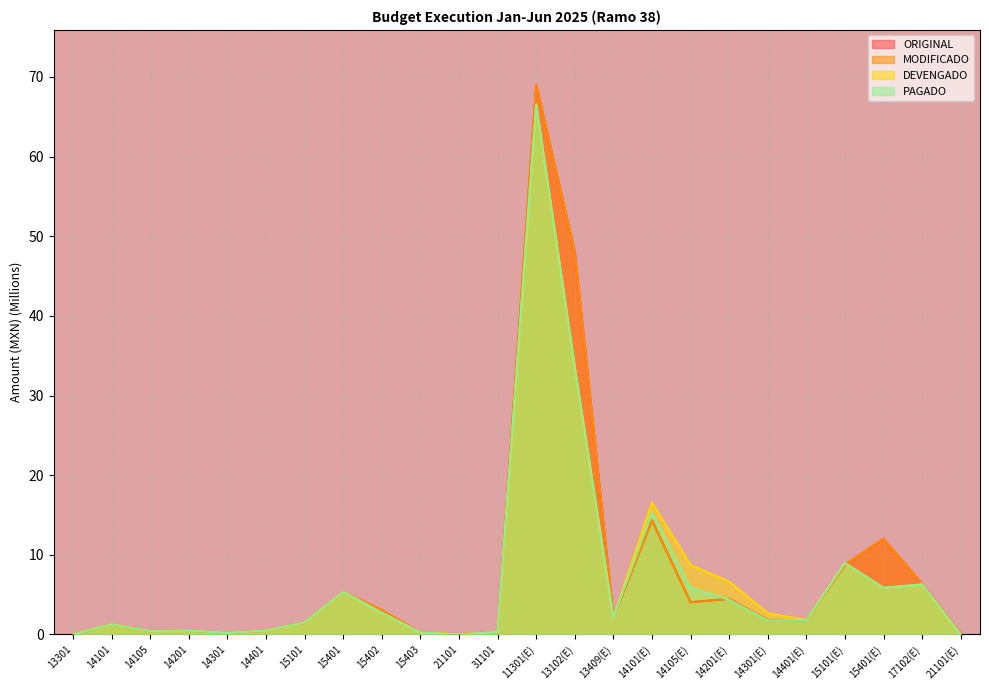

Which series ends up on top after the final intersection of MODIFICADO and DEVENGADO?

MODIFICADO